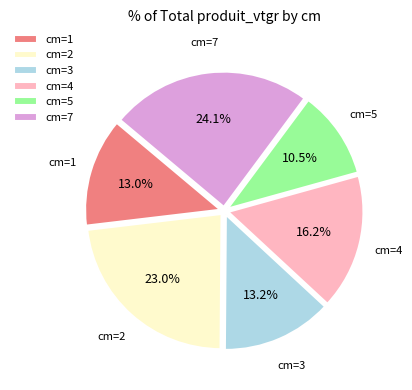

Which has a higher value, cm=2 or cm=1?

cm=2